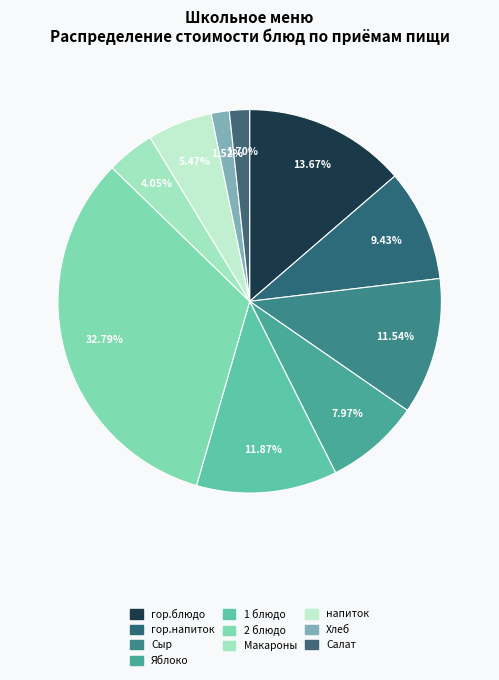

How many slices are in this pie chart?

10